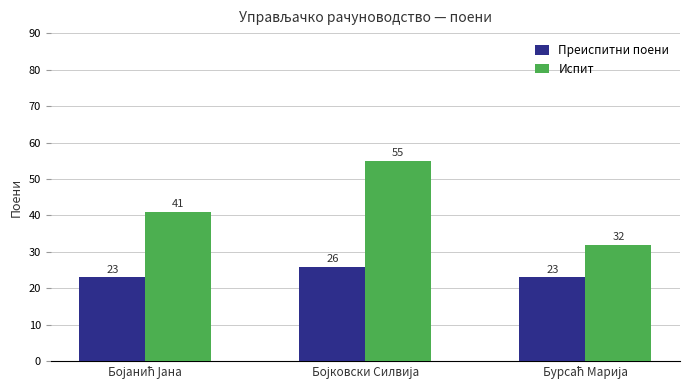

Which series has the widest spread of values?

Испит